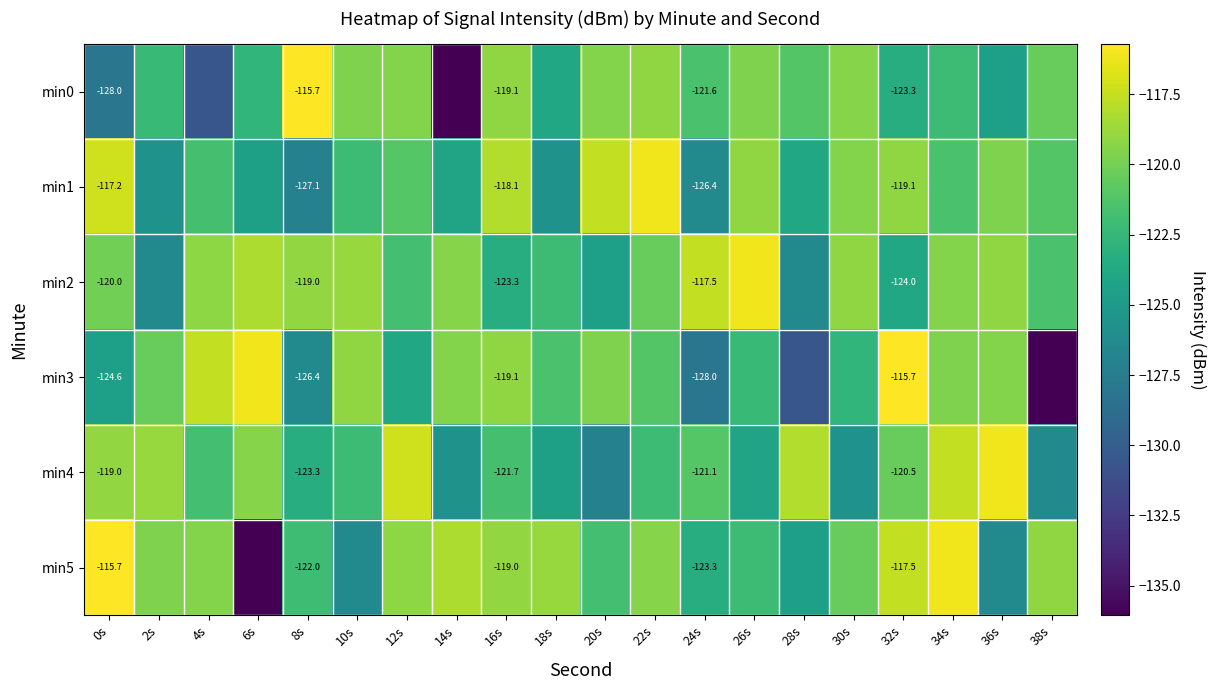

What is the average value of the min3 series?

-122.2